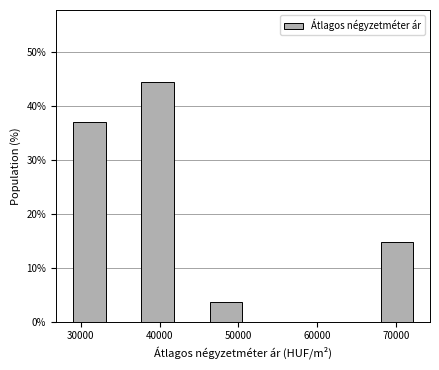

What is the height of the bar covering 46000 to 51000 on the x-axis? Neither the bar edges nor the heights are printed on the chart, so give them approximately, as read against the axes.

4